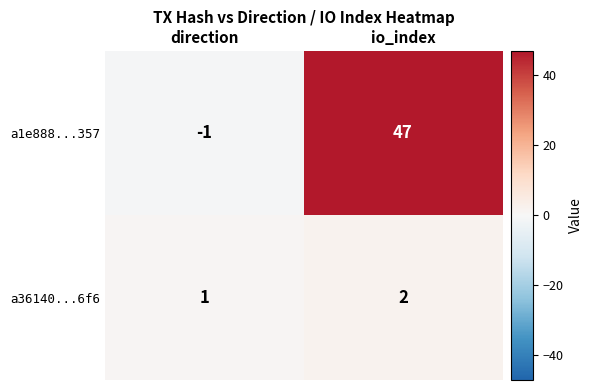

Reading left to right, what are all the values shown in this chart?

a1e888...357: -1	47
a36140...6f6: 1	2